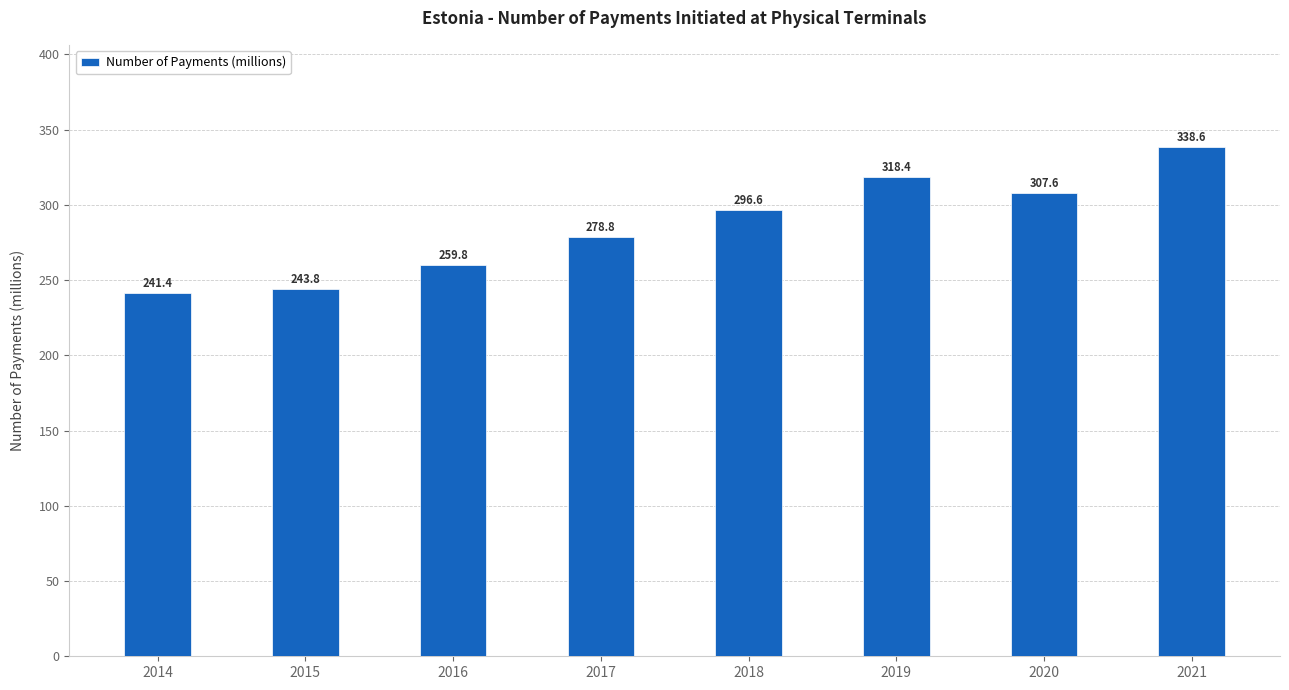

True or false: the data shows 318.4 at 2019.

True